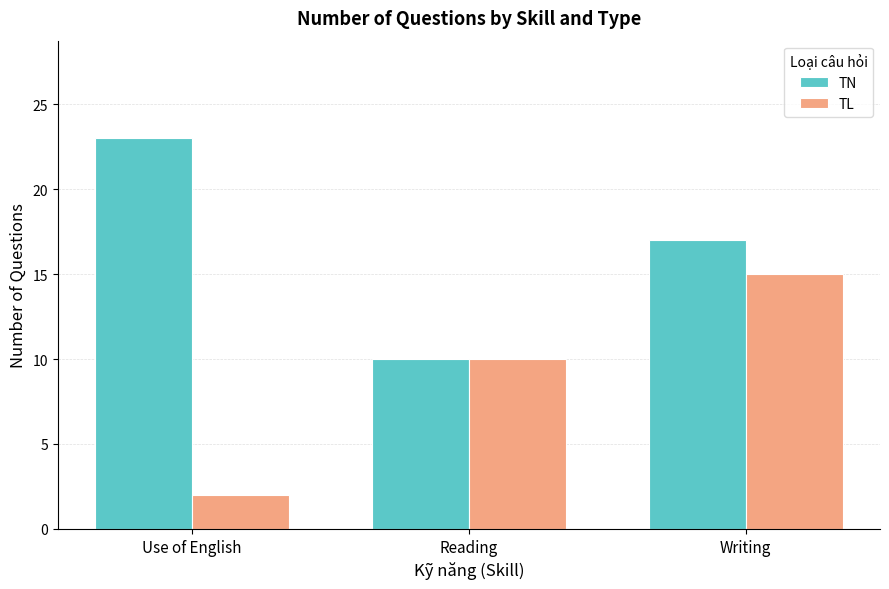

Reading left to right, extract all data points from this chart.

TN: Use of English=23	Reading=10	Writing=17
TL: Use of English=2	Reading=10	Writing=15